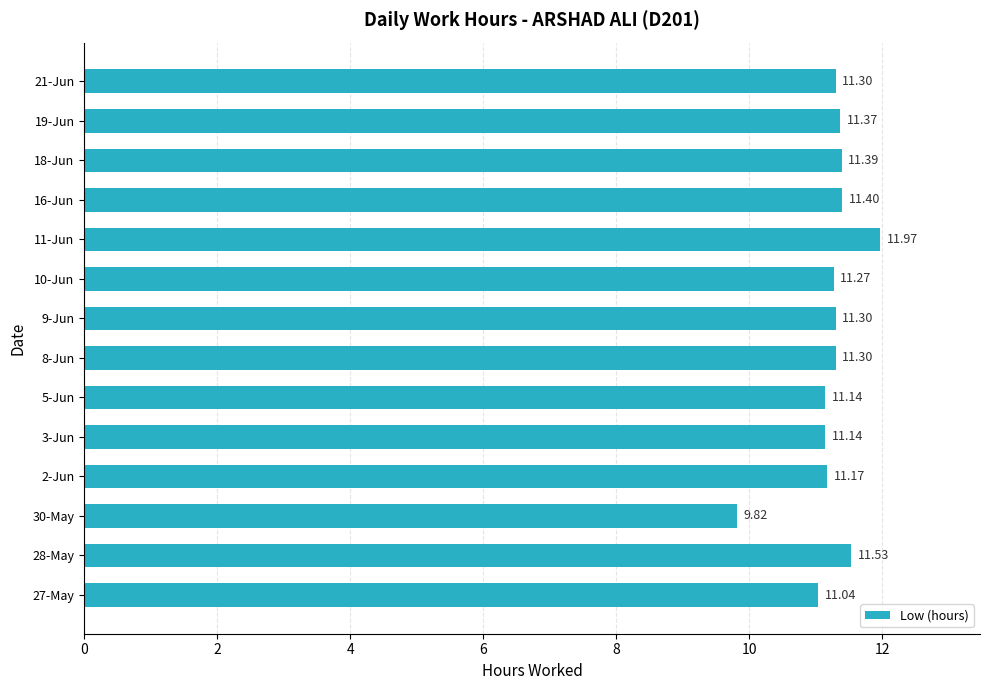

What is the difference between the maximum and second lowest values?

0.9